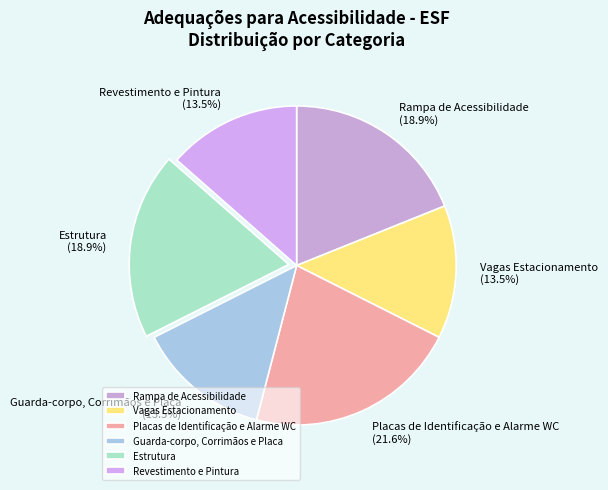

Which slice is the largest?

Placas de Identificação e Alarme WC